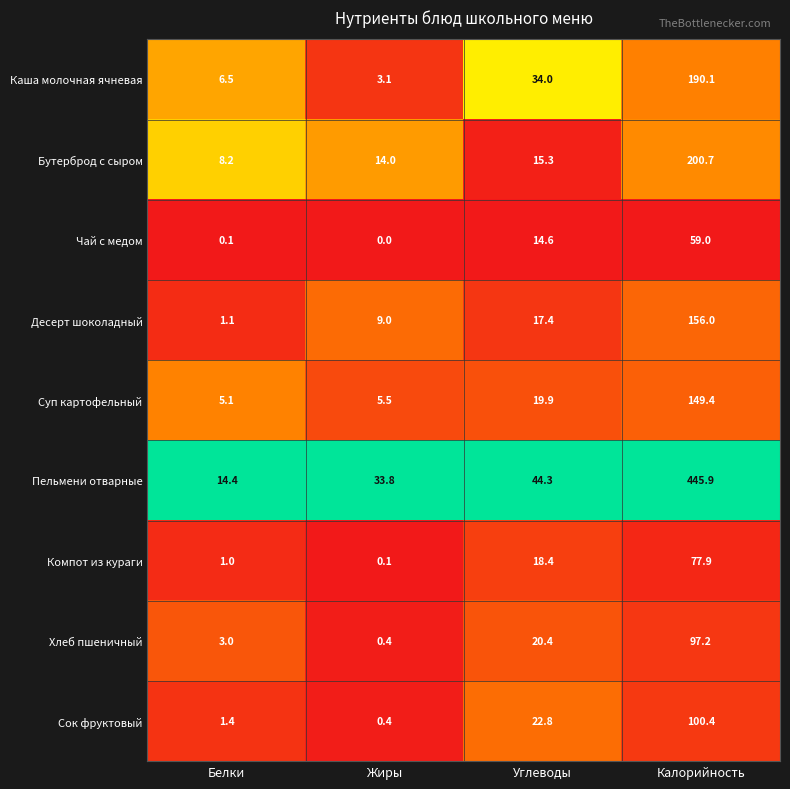

Is it true that Чай с медом equals -39.5 at Жиры?

False